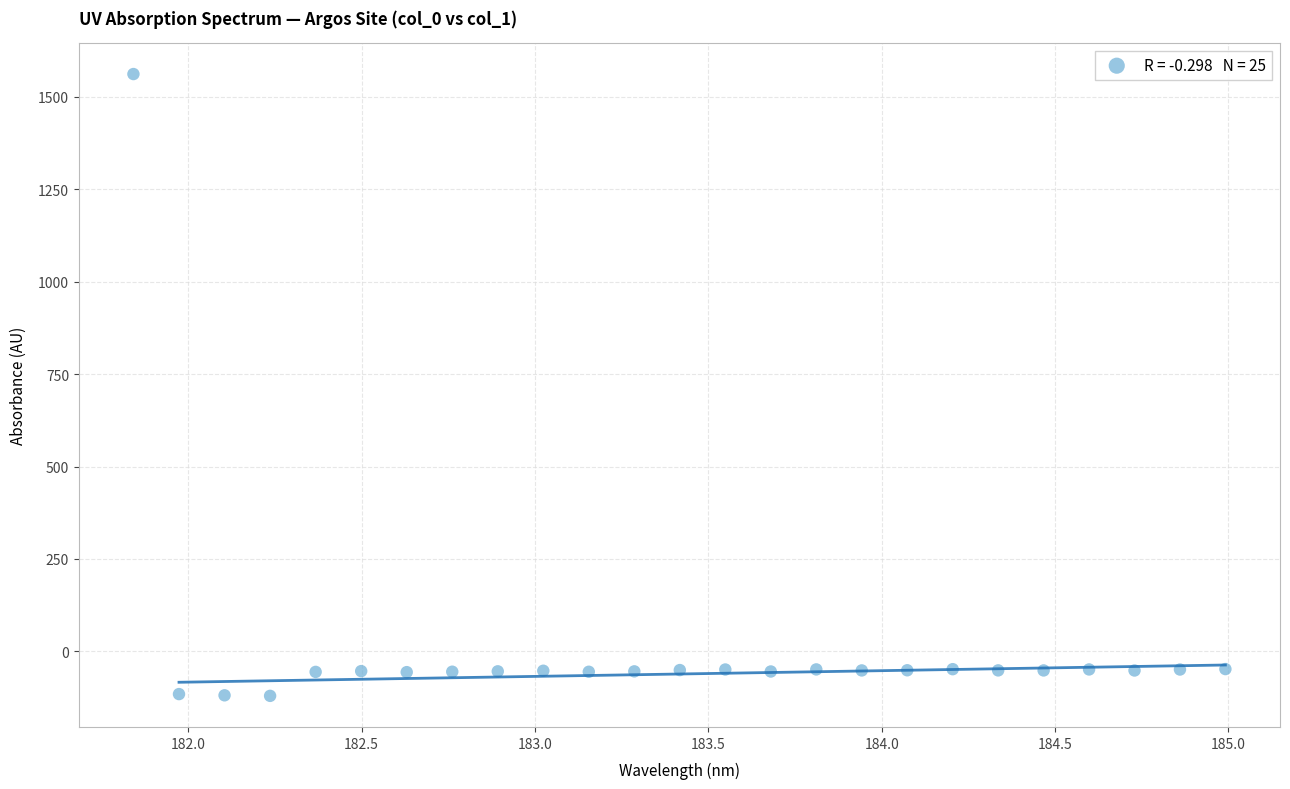

What is the range of X values (max minus min)?

3.1